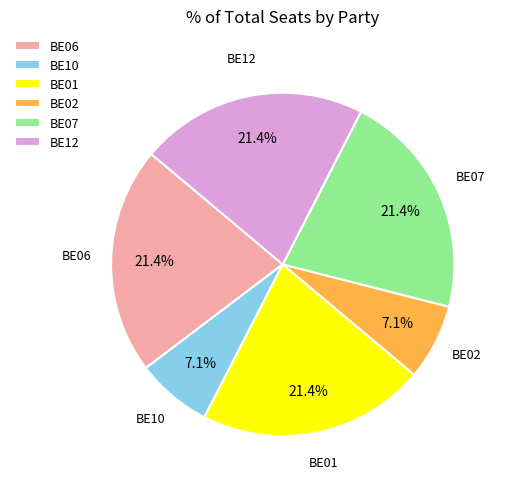

True or false: BE02 accounts for 1% of the total.

False